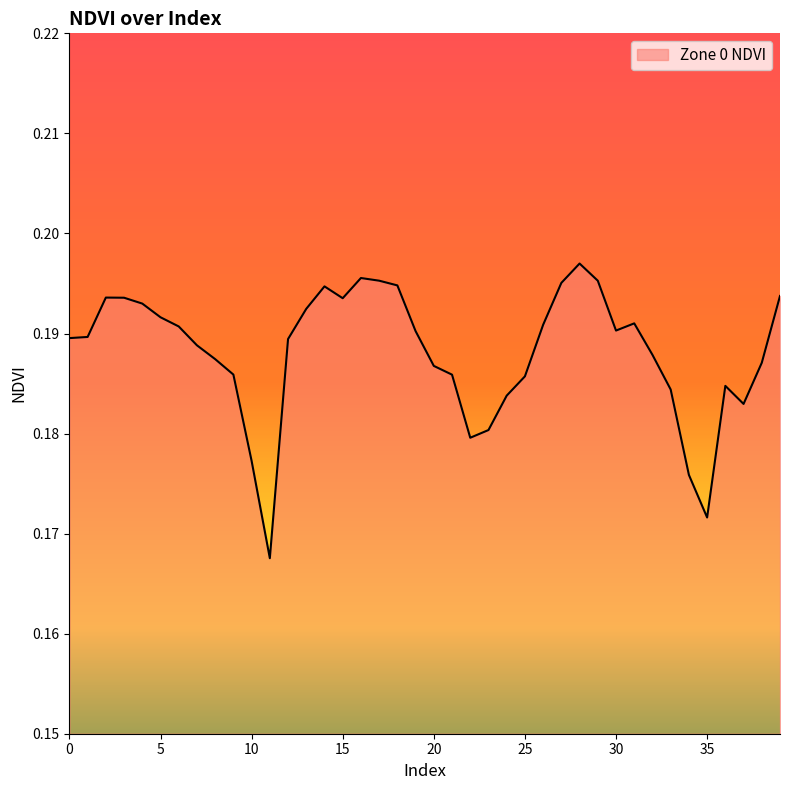

True or false: there are more than 1 points higher than both neighbors.

True